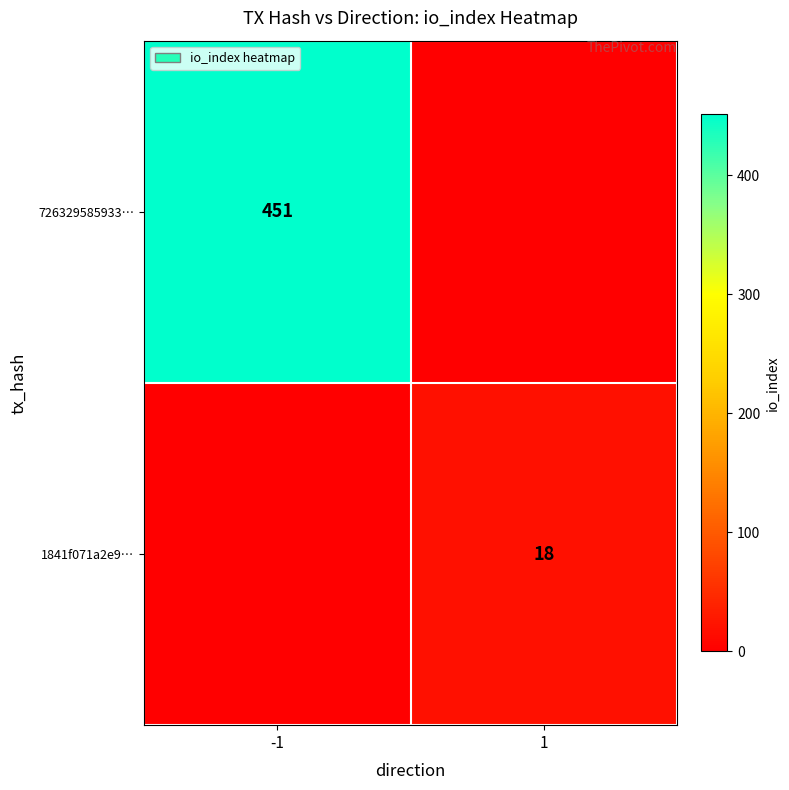

The 1841f071a2e9… series shows 18 at 1. True or false?

True